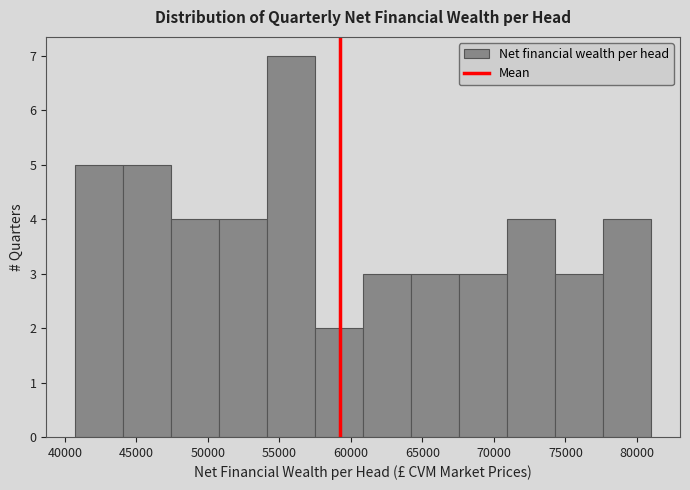

Over which range of the x-axis is the bar tallest?

54000 to 57500